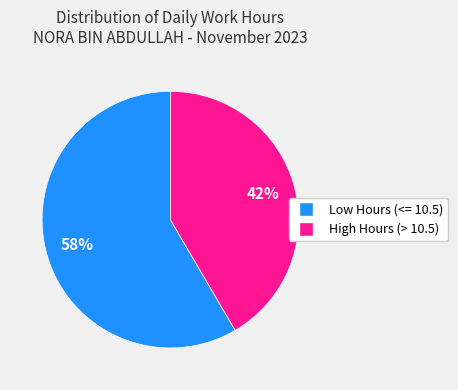

How many segments does this pie chart have?

2